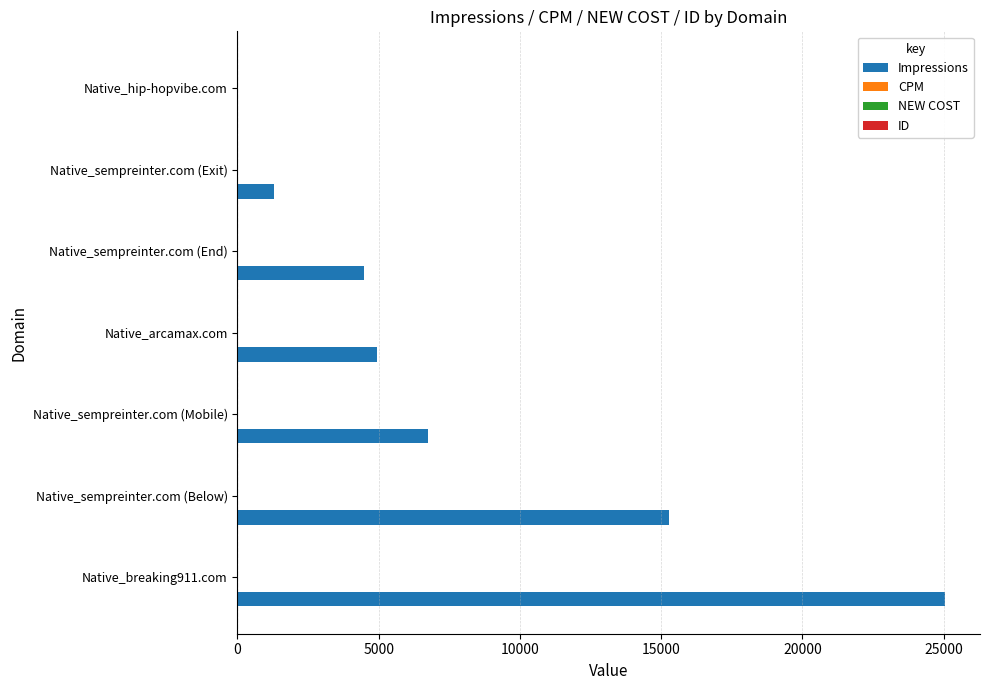

At which category is the sum across all series the highest?

Native_breaking911.com